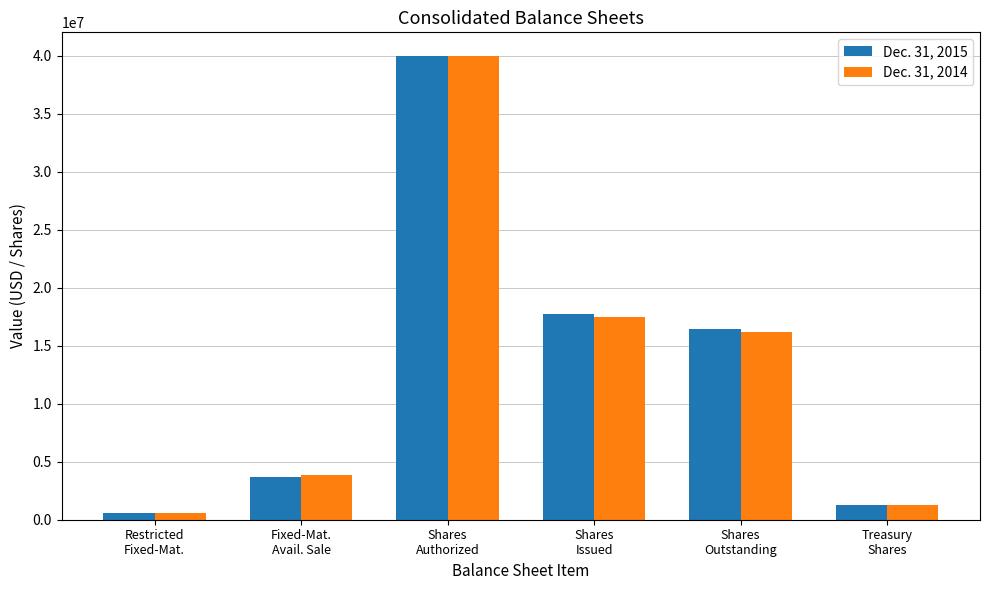

At which label is Dec. 31, 2015 closest to 20269867?

Shares
Issued